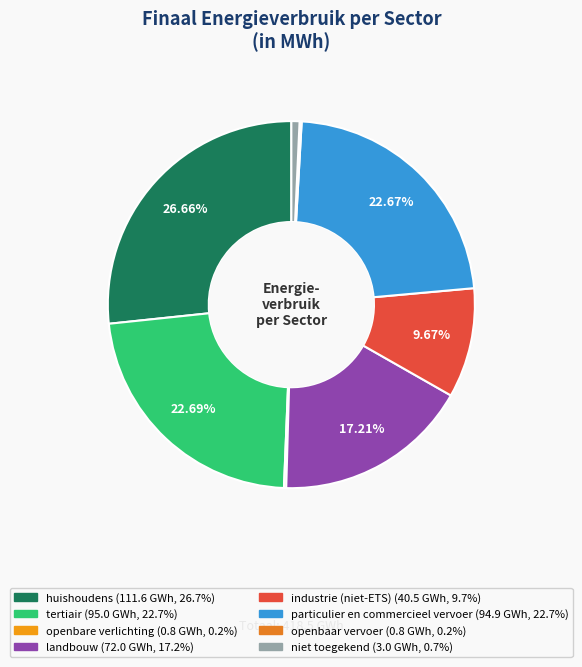

Does industrie (niet-ETS) account for over 50% of the chart?

No